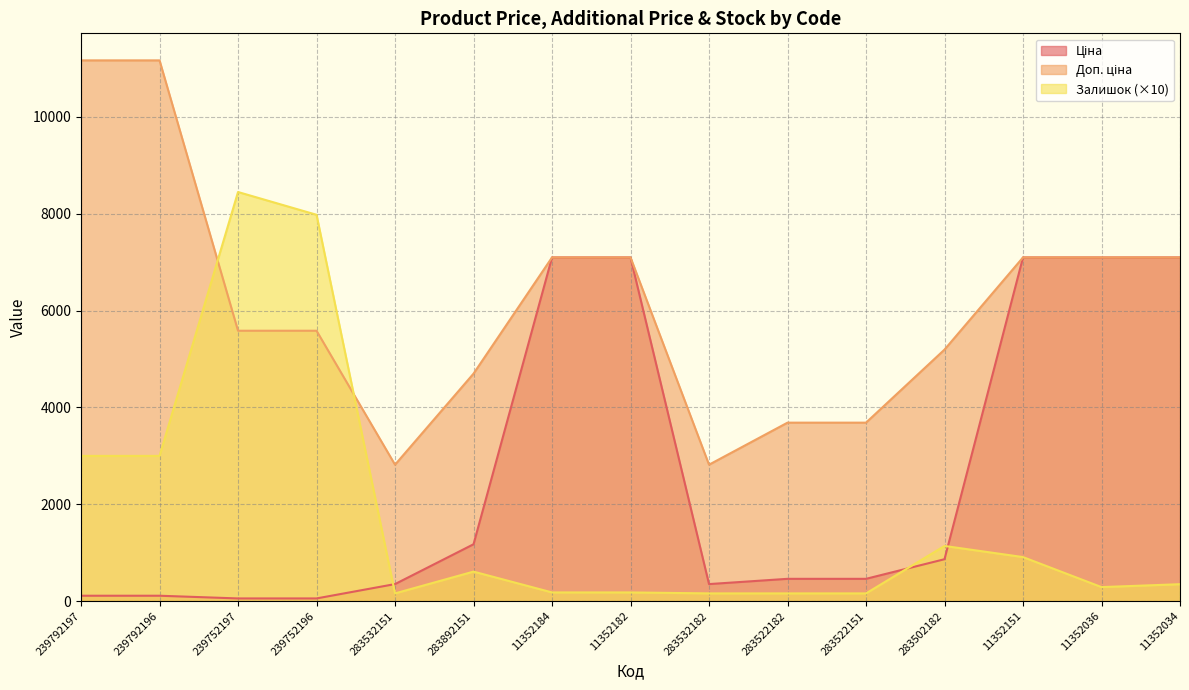

What is the label of the 9th point from the left?

283532182